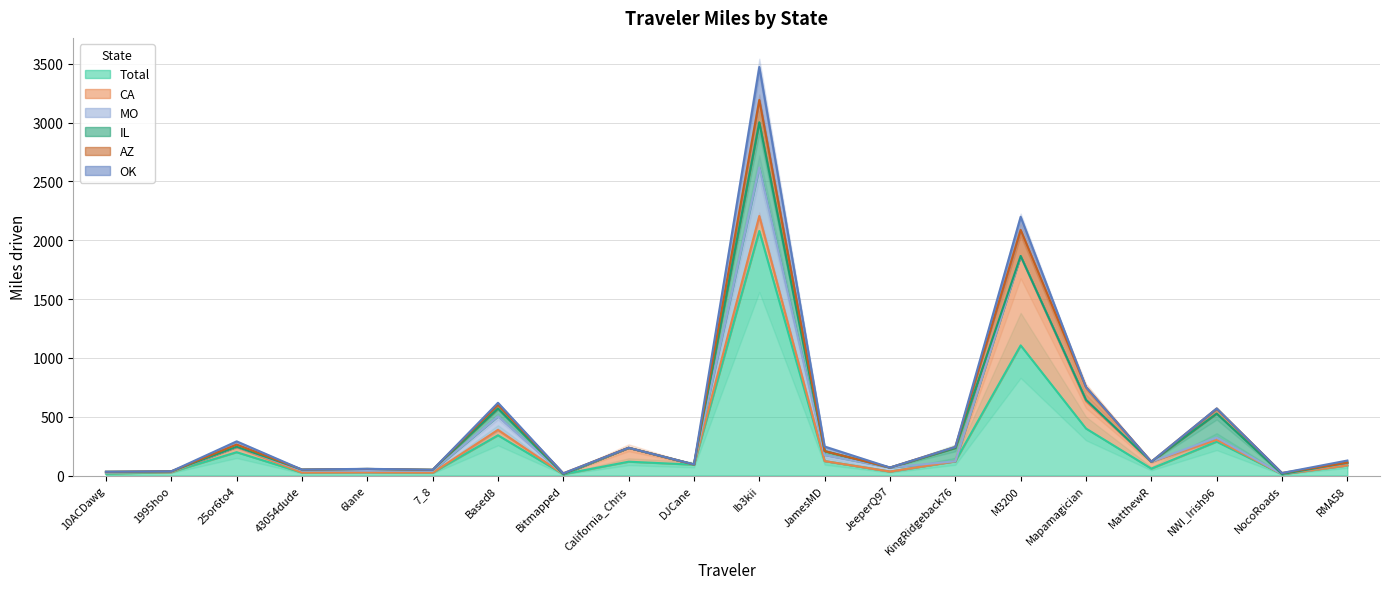

Which category has the highest value in the MO series?

Ib3kii